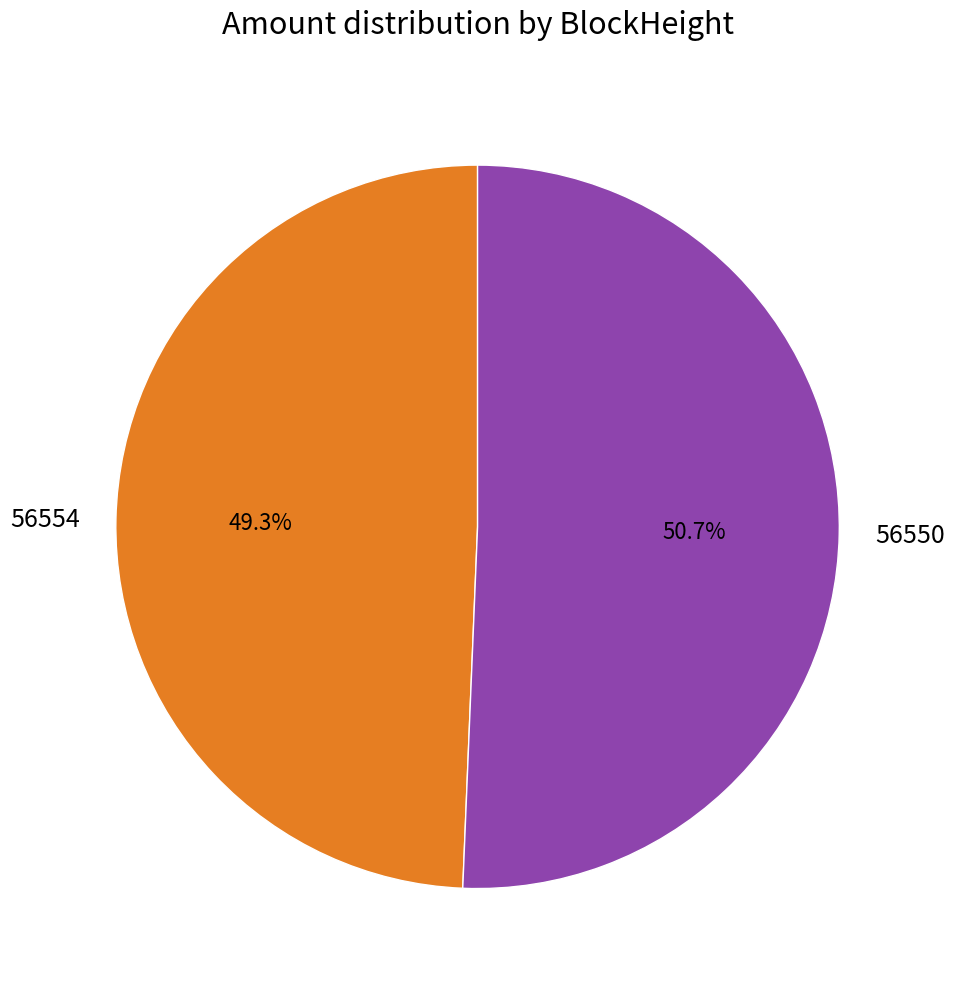

Which category has the biggest portion of the pie?

56550